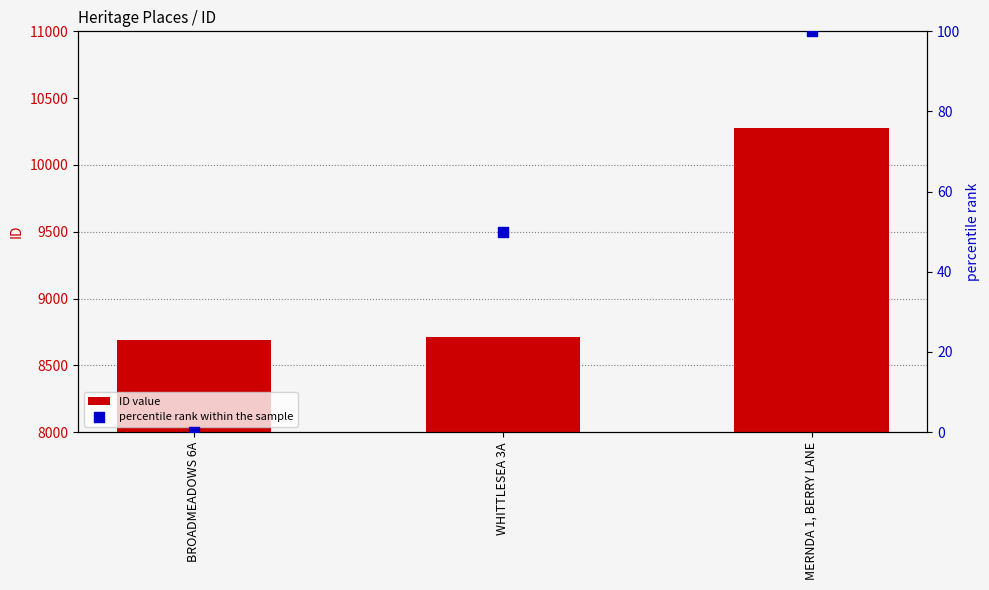

Which series contains the highest Y value?

ID value